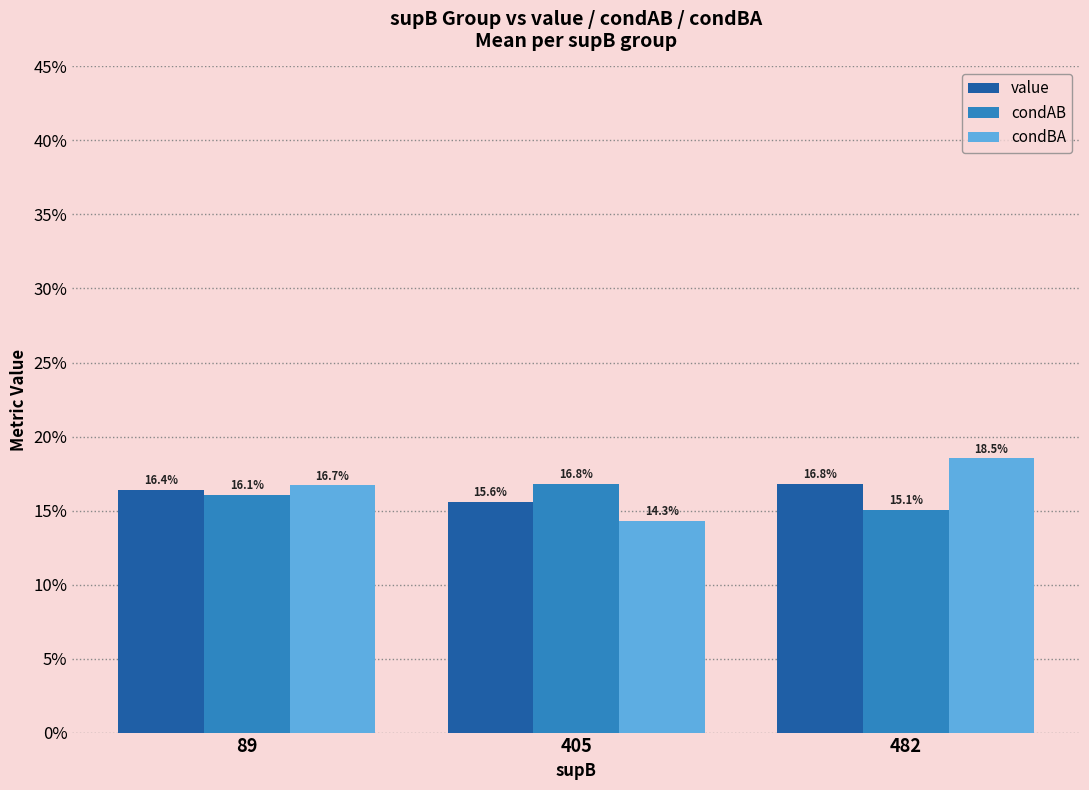

Are the bars horizontal?

No